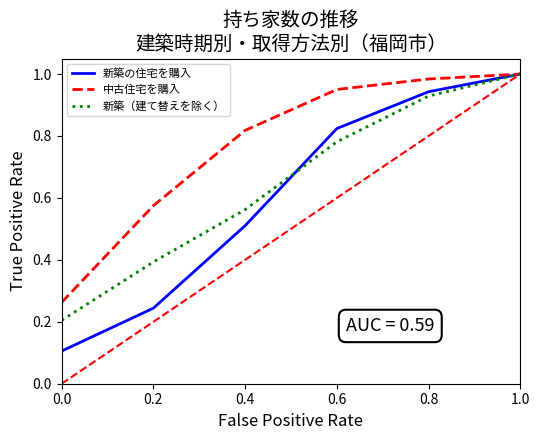

Rank the categories by 新築（建て替えを除く） value from highest to lowest.

1.0, 0.8, 0.6, 0.4, 0.2, 0.0